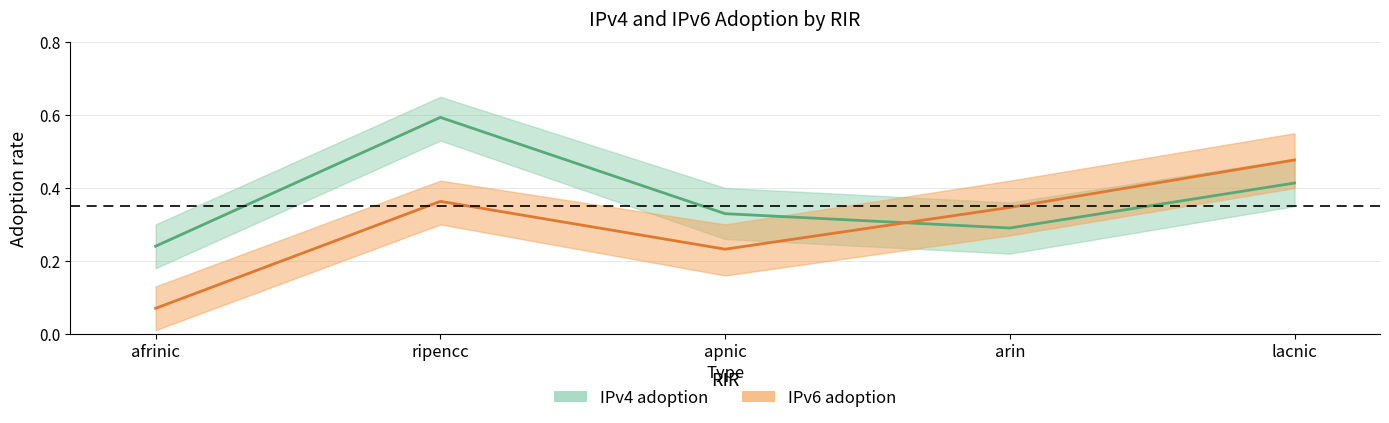

What is the total value across all series at afrinic?

0.3